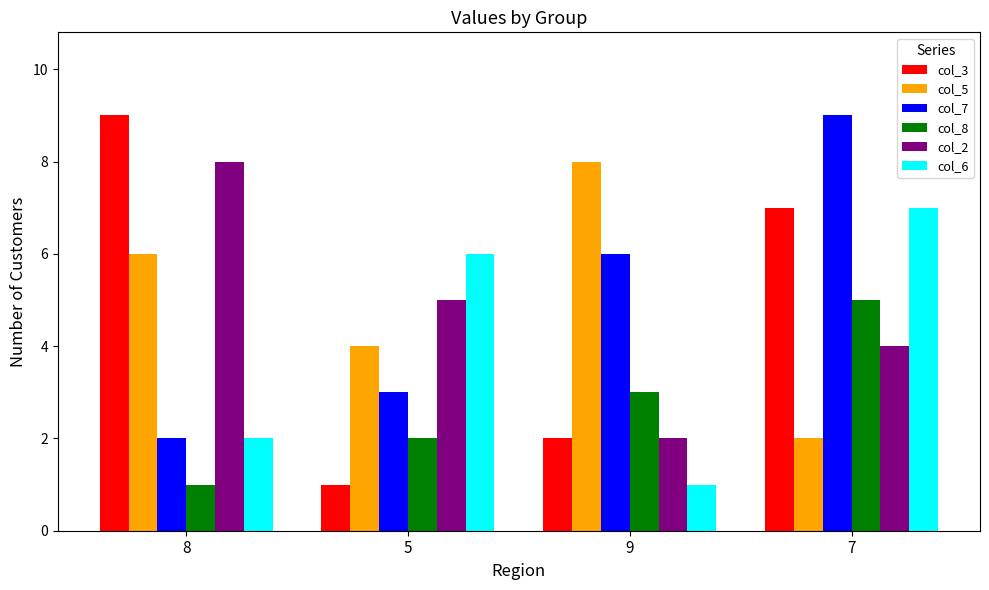

What is the minimum value shown in the chart?

1